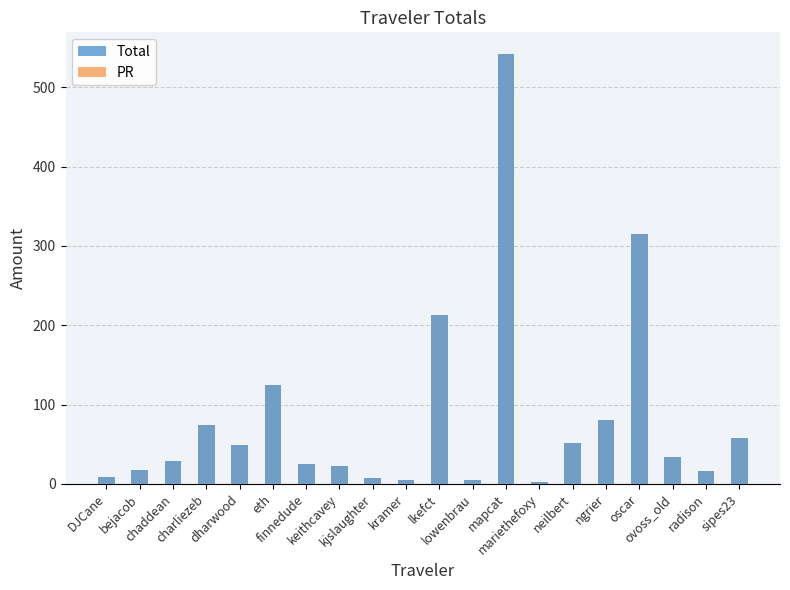

Reading left to right, list all the values displayed in this chart.

Total: DJCane=8.3	bejacob=17.2	chaddean=28.5	charliezeb=73.8	dharwood=49.3	eth=124.9	finnedude=25.4	keithcavey=22.9	kjslaughter=6.8	kramer=4.8	lkefct=212.4	lowenbrau=5.0	mapcat=542.1	mariethefoxy=2.0	neilbert=51.7	ngrier=80.0	oscar=314.8	ovoss_old=34.4	radison=16.4	sipes23=58.1
PR: DJCane=8.3	bejacob=17.2	chaddean=28.5	charliezeb=73.8	dharwood=49.3	eth=124.9	finnedude=25.4	keithcavey=22.9	kjslaughter=6.8	kramer=4.8	lkefct=212.4	lowenbrau=5.0	mapcat=542.1	mariethefoxy=2.0	neilbert=51.7	ngrier=80.0	oscar=314.8	ovoss_old=34.4	radison=16.4	sipes23=58.1